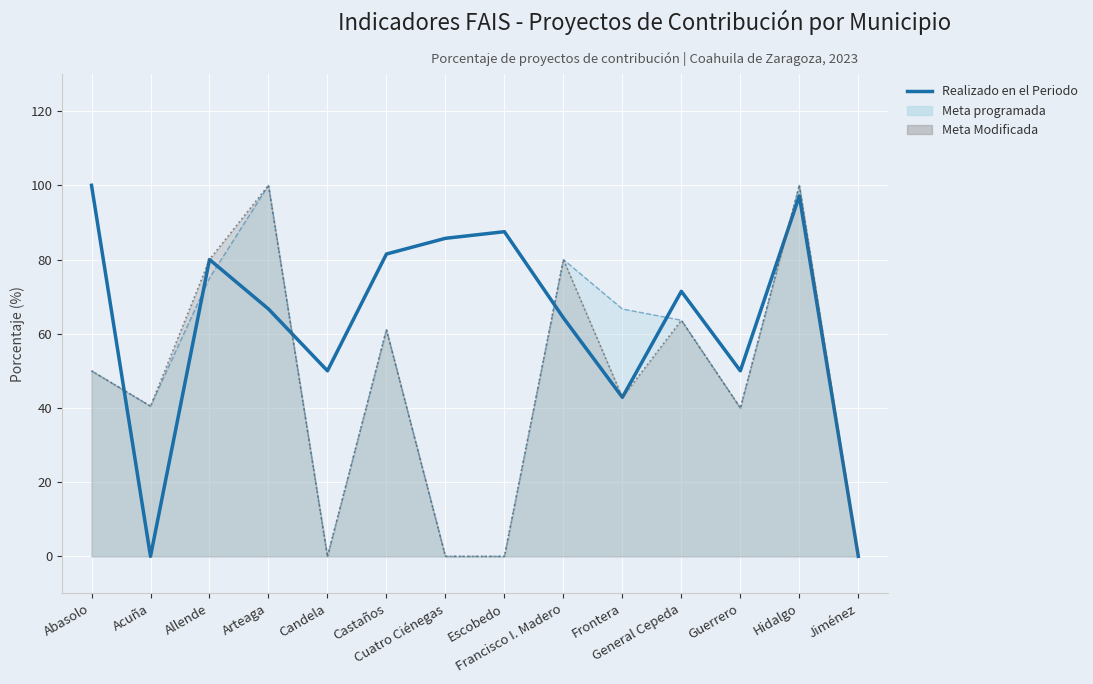

What is the ratio of the value at Escobedo to the value at Frontera?

2.0